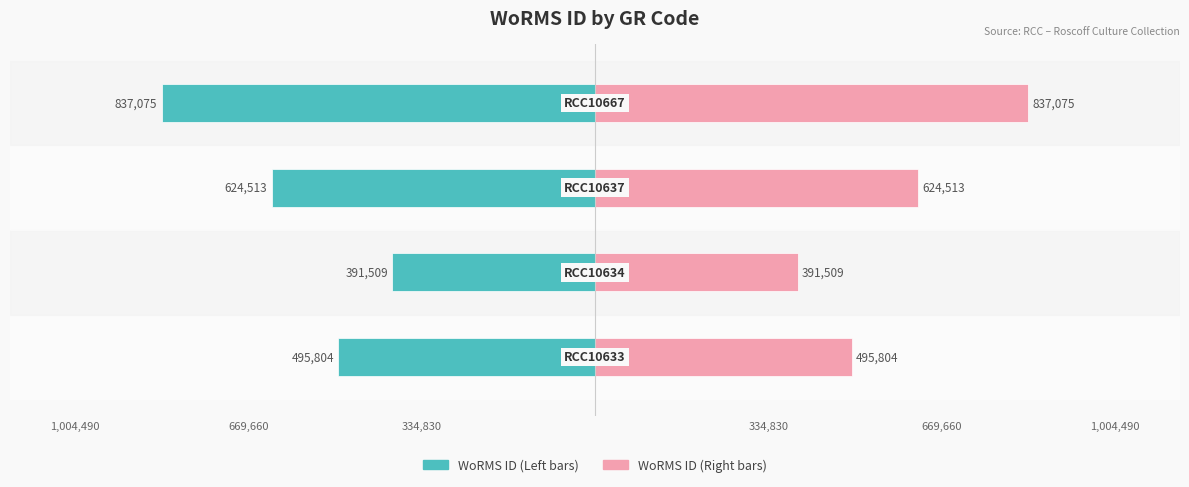

Reading right to left, extract all data points from this chart.

WoRMS ID (Left): 334,830=-837075	1,004,490=-624513	669,660=-391509	334,830=-495804
WoRMS ID (Right): 334,830=837075	1,004,490=624513	669,660=391509	334,830=495804